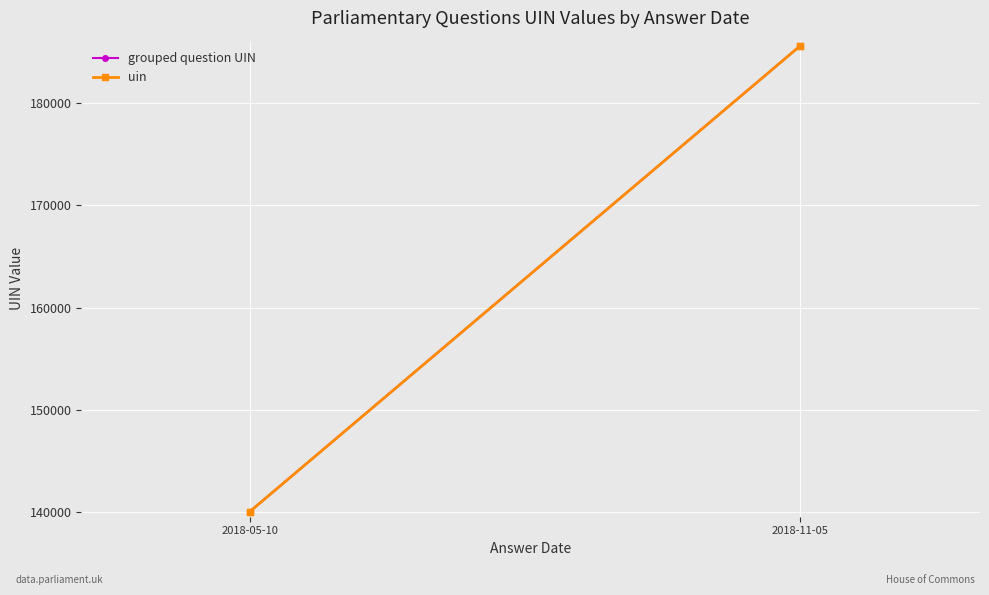

How many data points in uin are less than 185594?

2